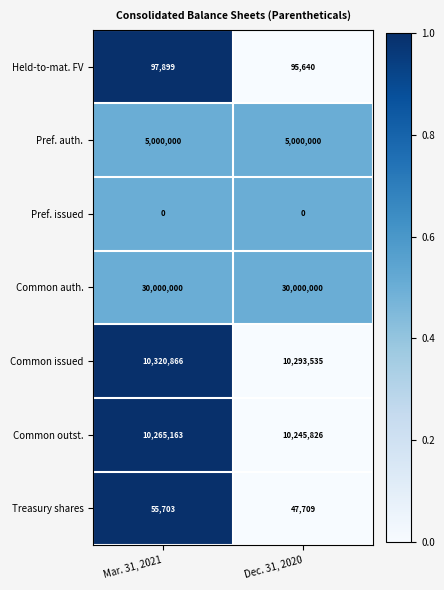

What is the spread (max minus min) of values at Mar. 31, 2021?

30000000